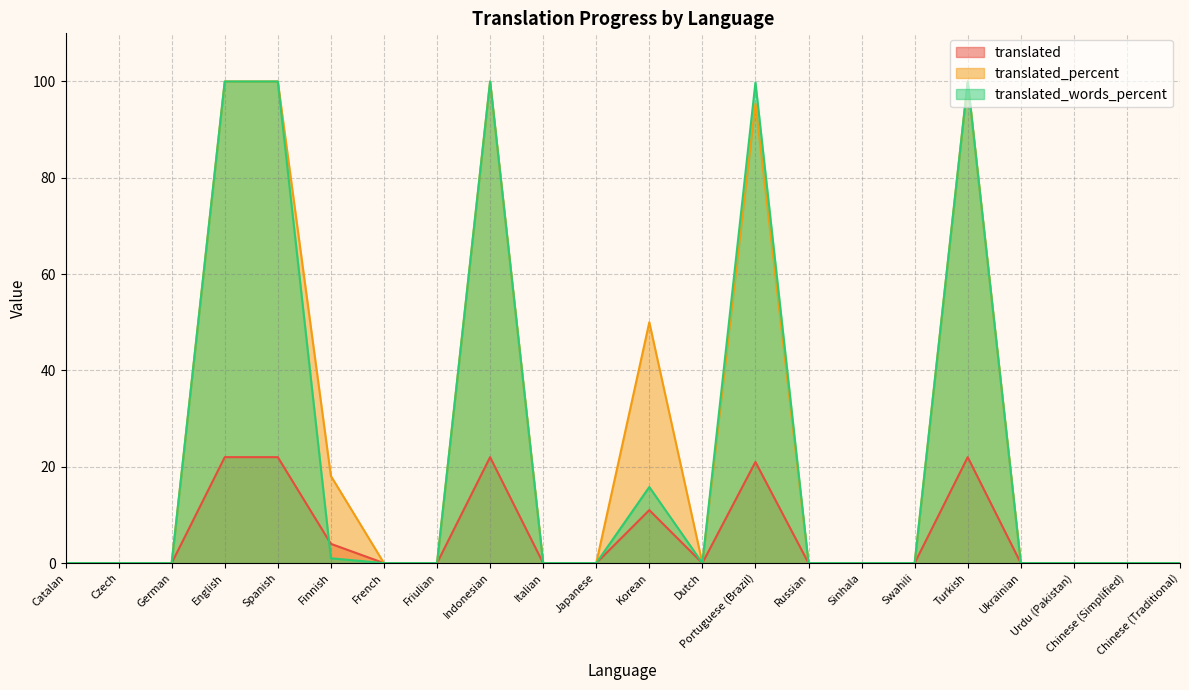

At which category is the sum across all series the highest?

English